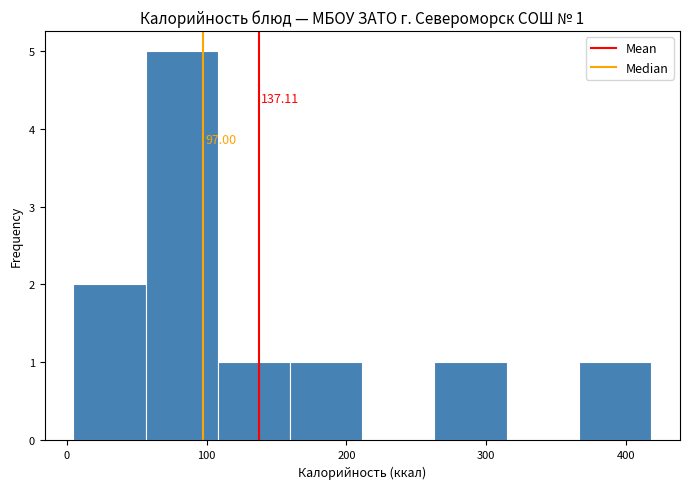

Which range on the x-axis has the tallest bar?

60 to 110